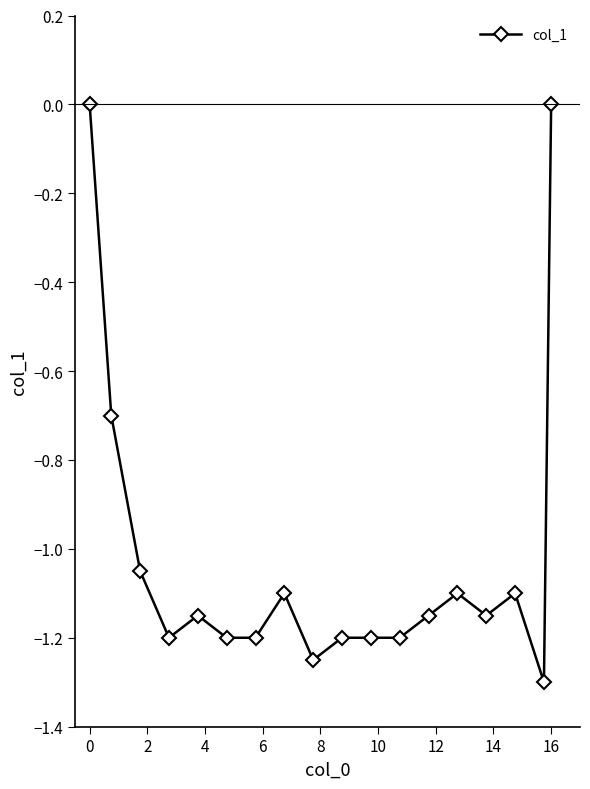

What is the smallest value displayed?

-1.3